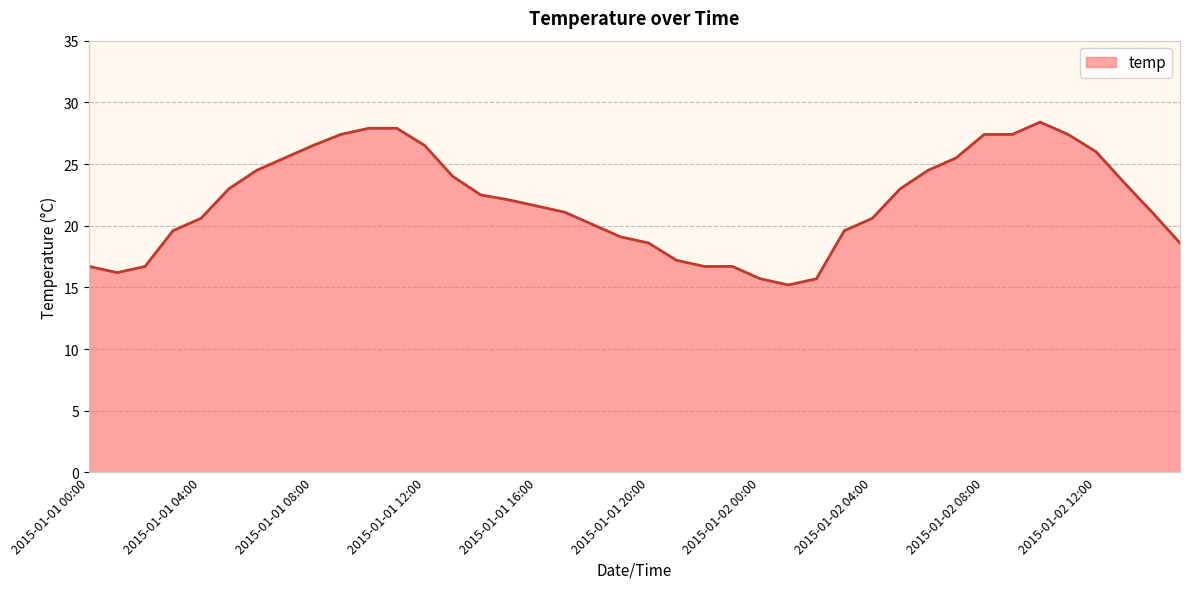

What is the greatest value displayed?

28.4